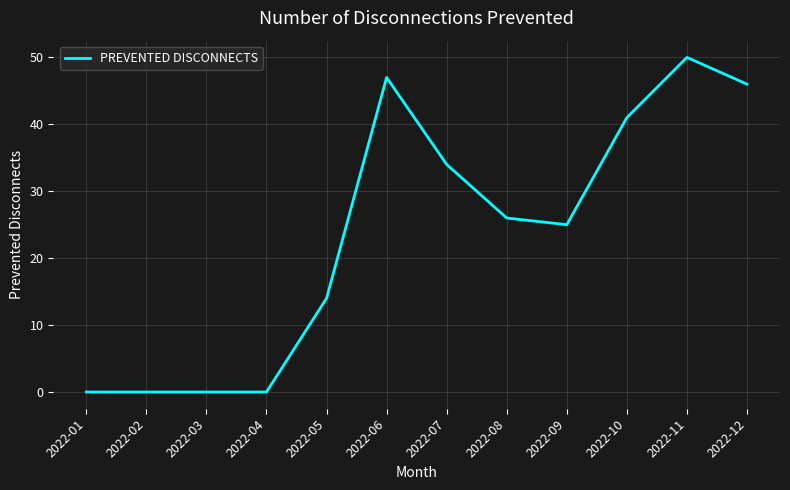

Where does the data first go above 26?

2022-06